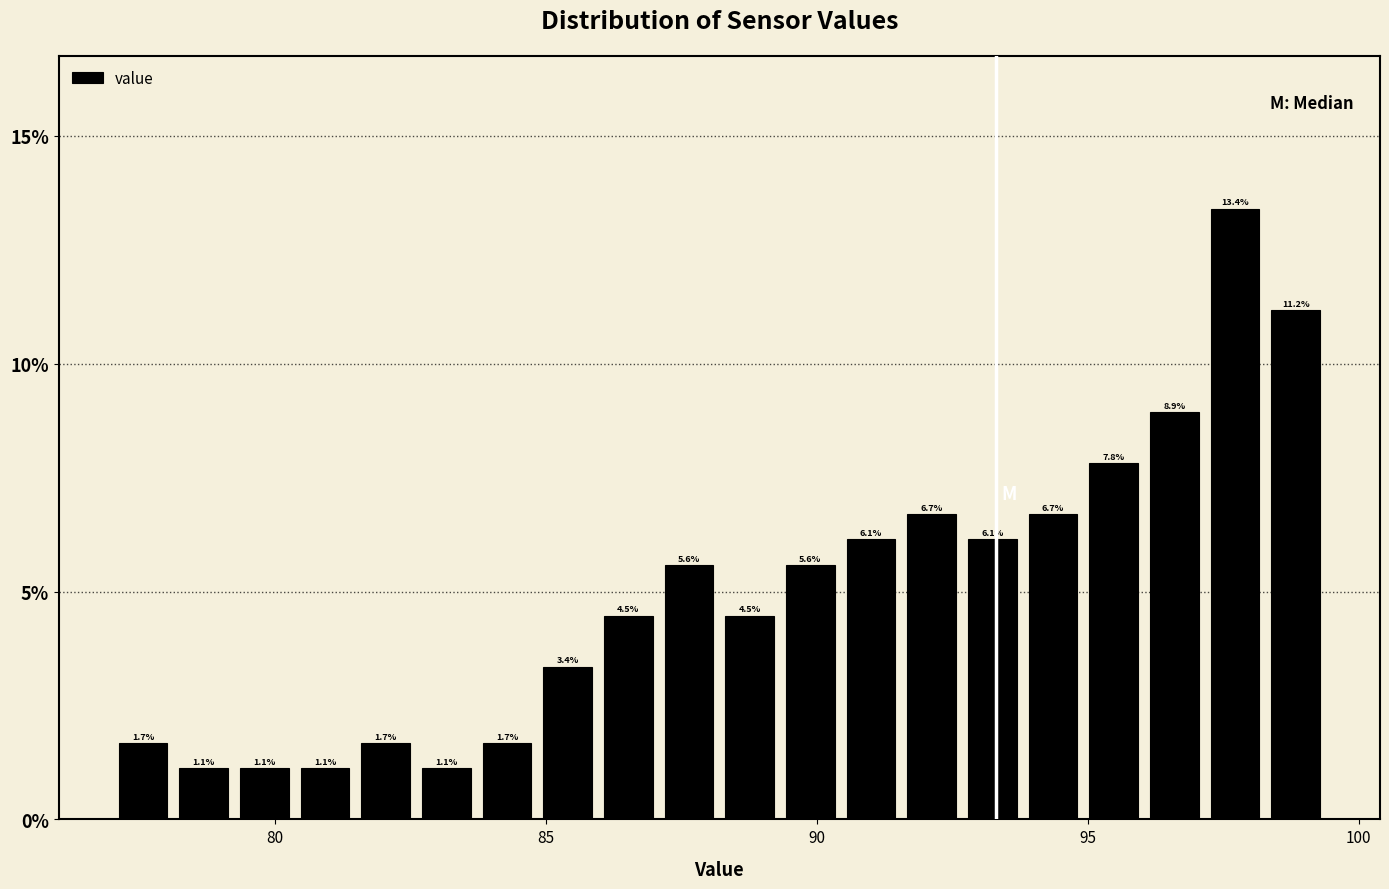

Around what value on the x-axis is the tallest bar? Give the approximate position of its centre, as read against the axis.

97.5